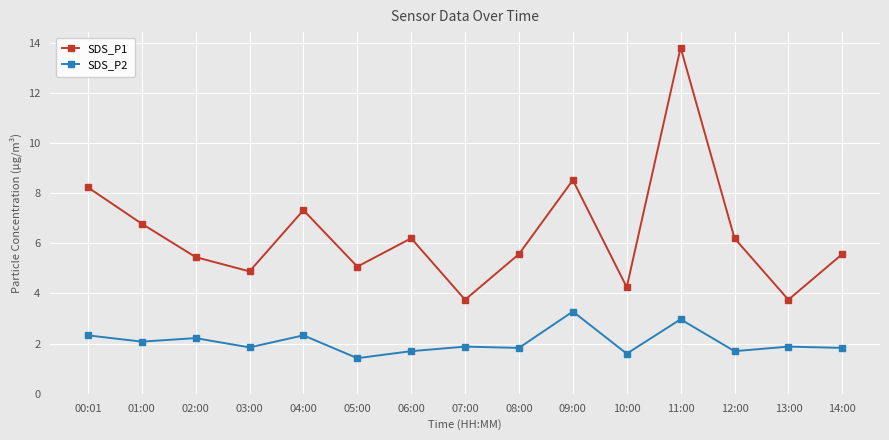

What is the value of the SDS_P2 point at the 9th from the left?

1.8